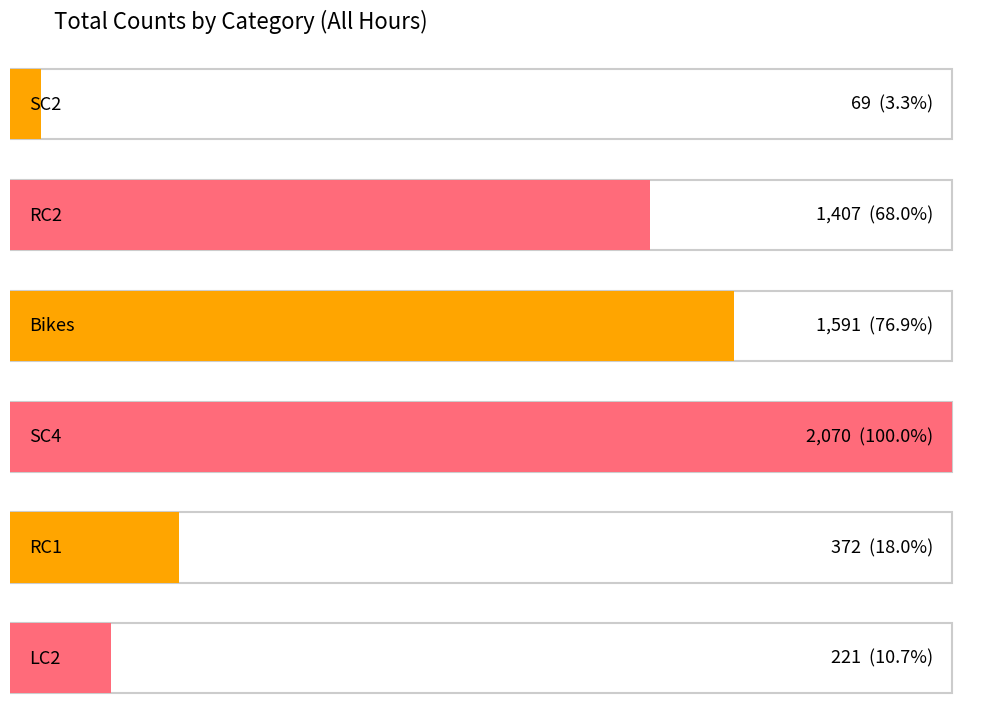

How many bars are there in each group?

6